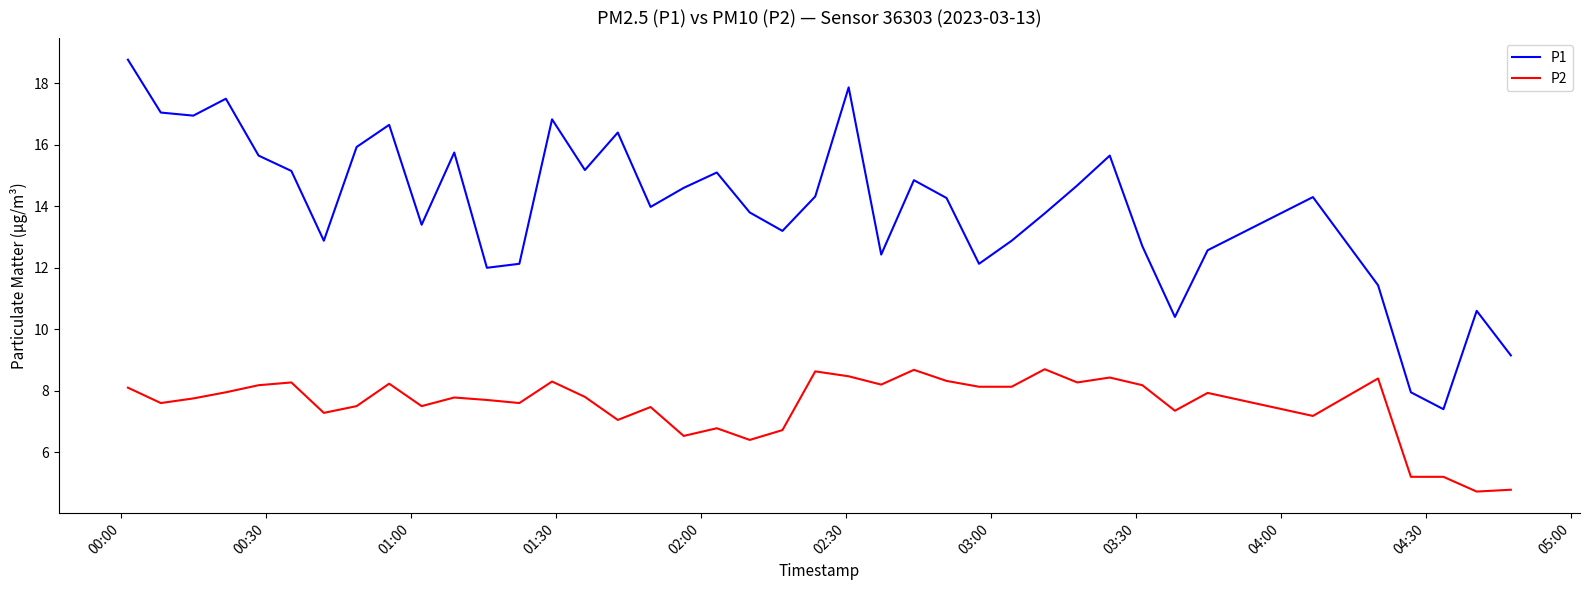

Rank the series by their average value, from highest to lowest.

P1, P2